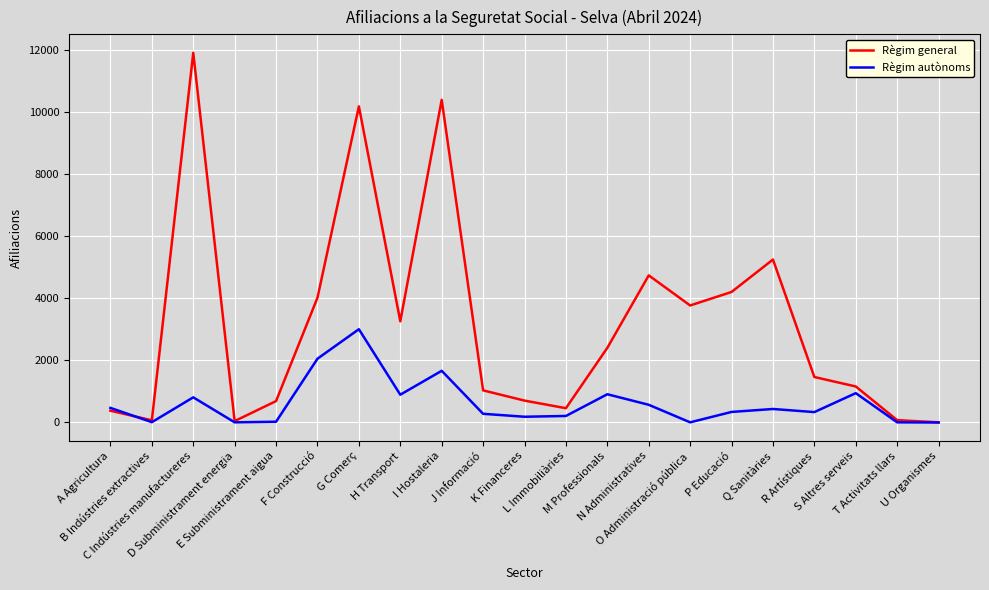

What is the difference between the maximum and minimum values in the Règim autònoms series?

3005